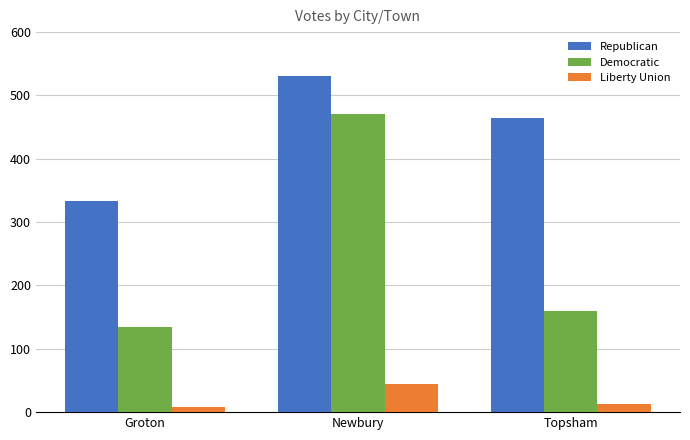

What is the total value across all series at Topsham?

638